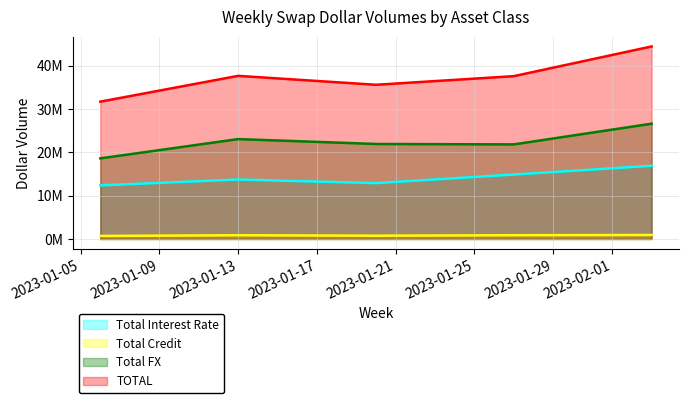

What is the greatest value displayed?

44455579